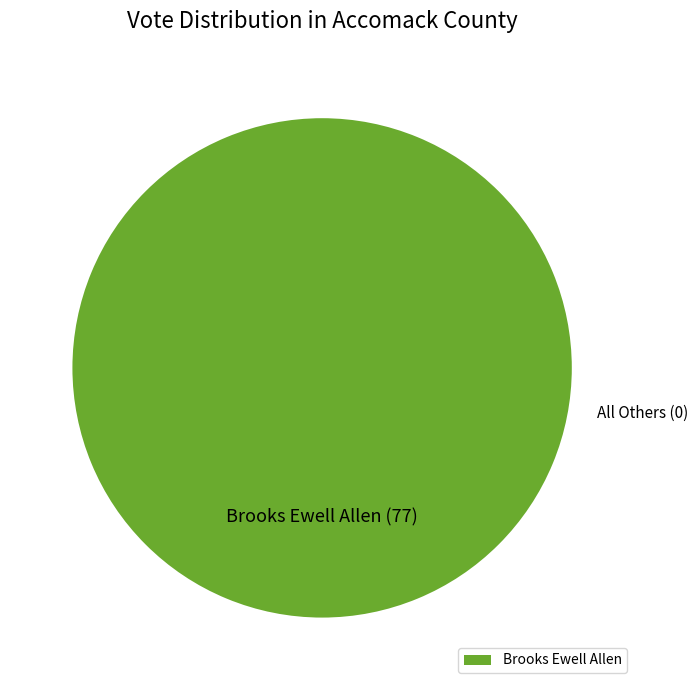

Is there a majority slice in this chart?

Yes